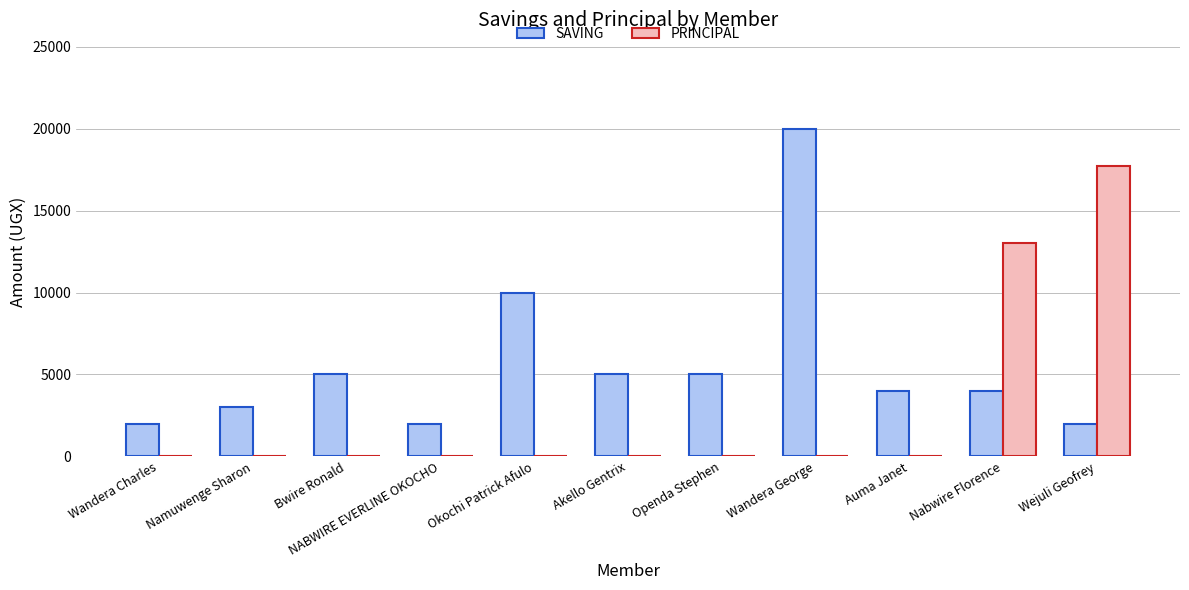

How many groups of bars are there?

11